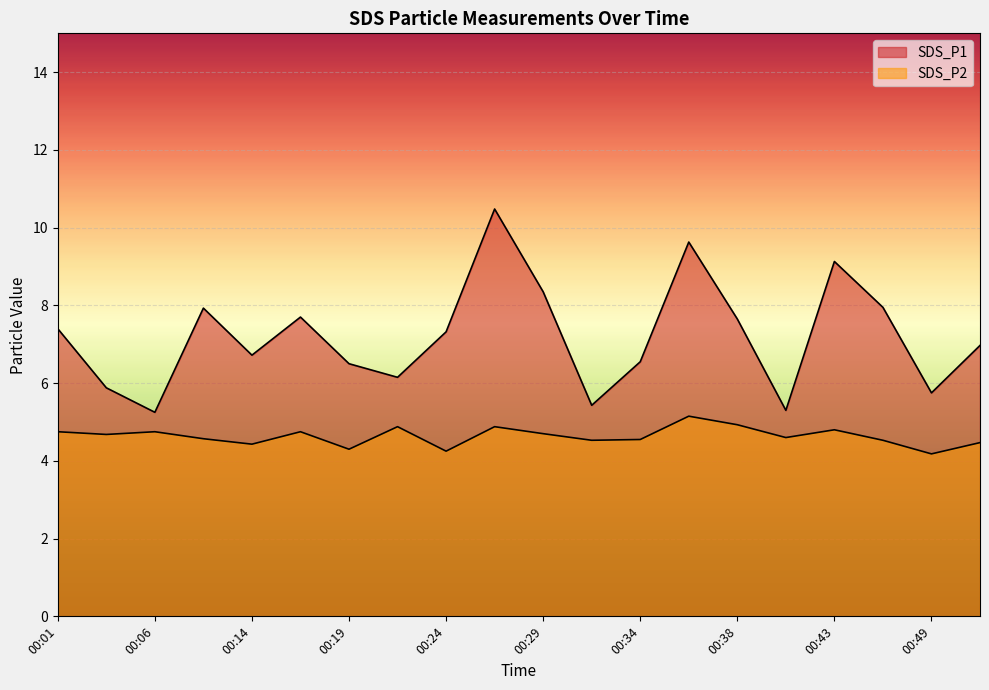

How many lines are shown in the chart?

2